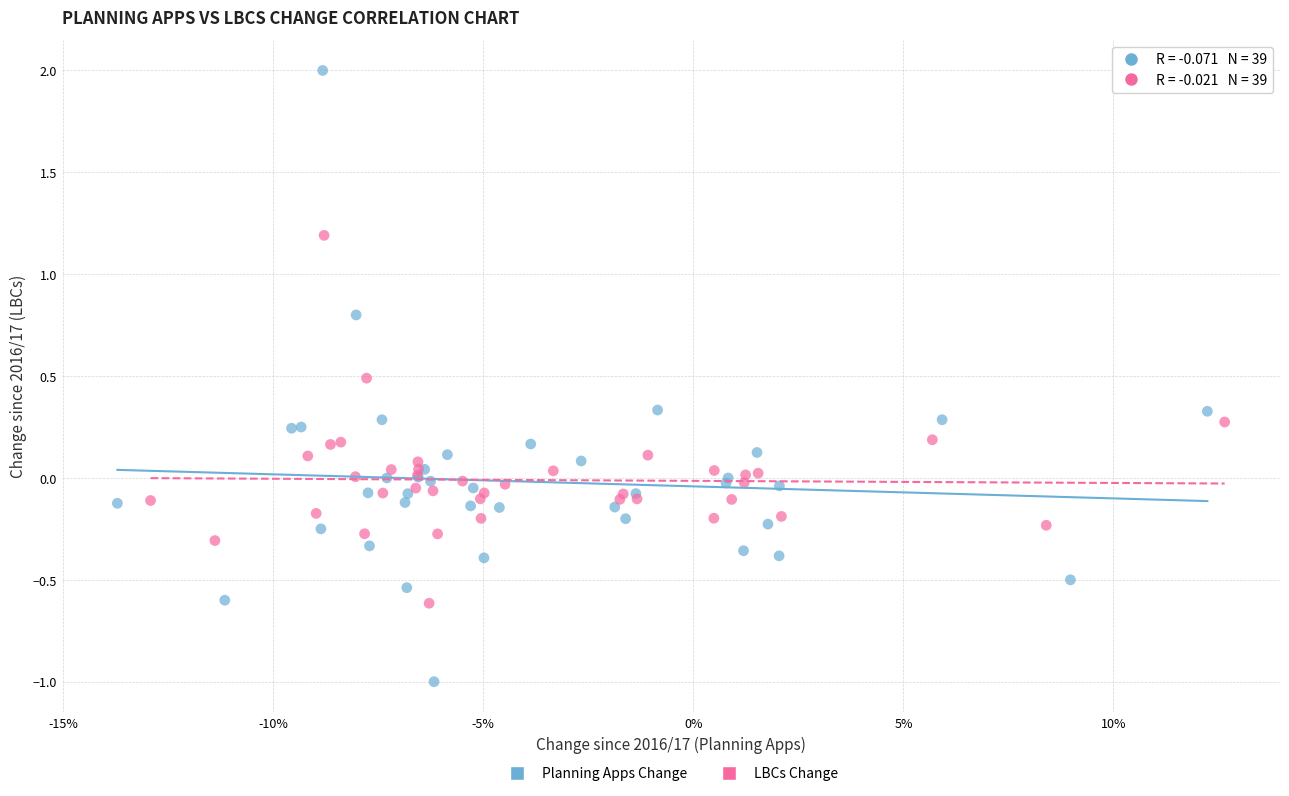

Which series contains the lowest Y value?

Planning Apps Change